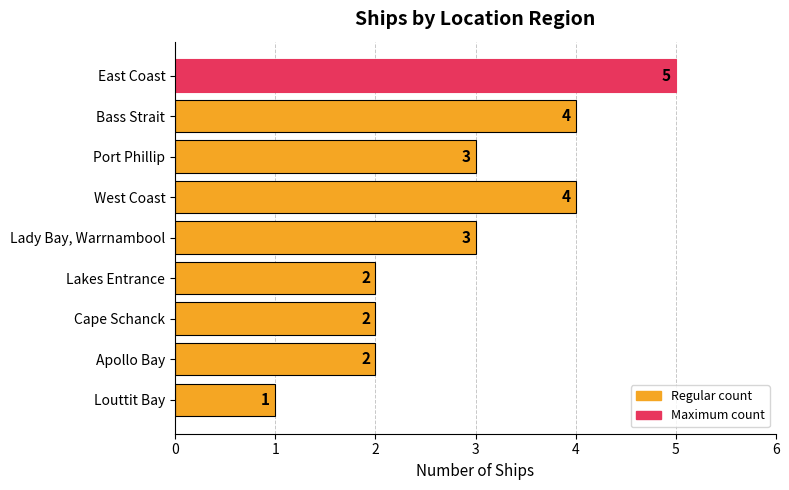

Count the values in the range 2 to 4.

7